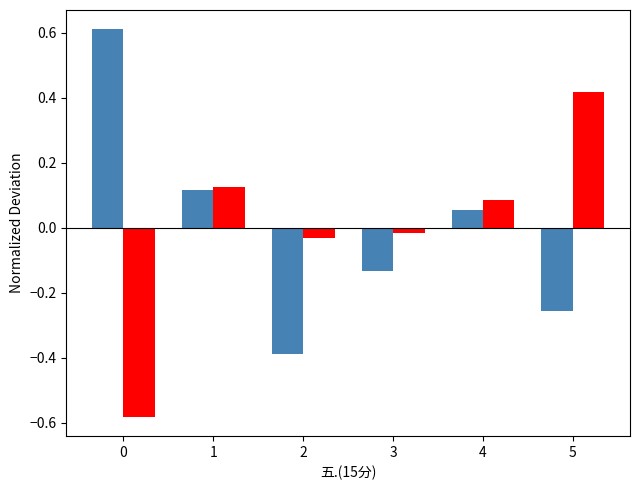

What is the spread (max minus min) of values at 5?

0.7